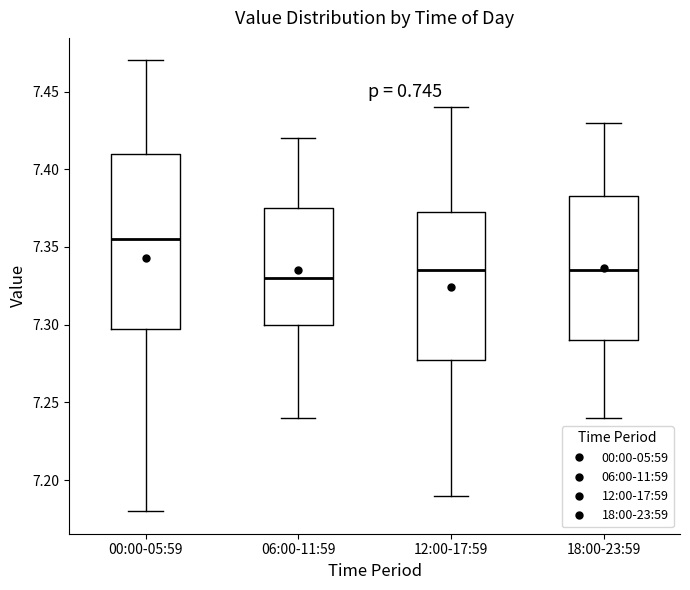

Where is the lower edge of the box for 06:00-11:59 on the y-axis? The values are not printed on the chart, so give them approximately, as read against the axis.

7.300